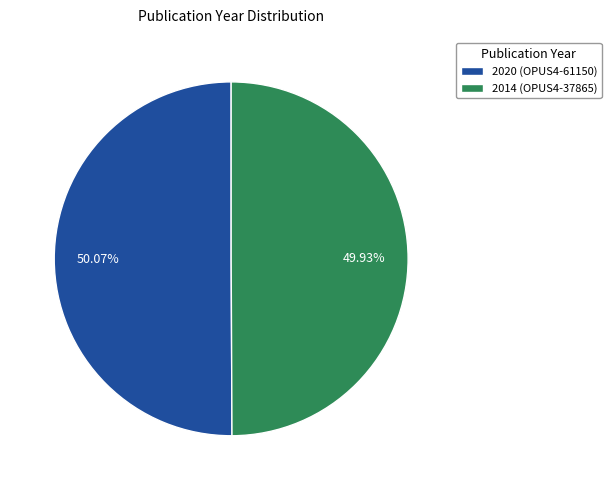

To the nearest percent, what portion does 2020 (OPUS4-61150) represent?

50%